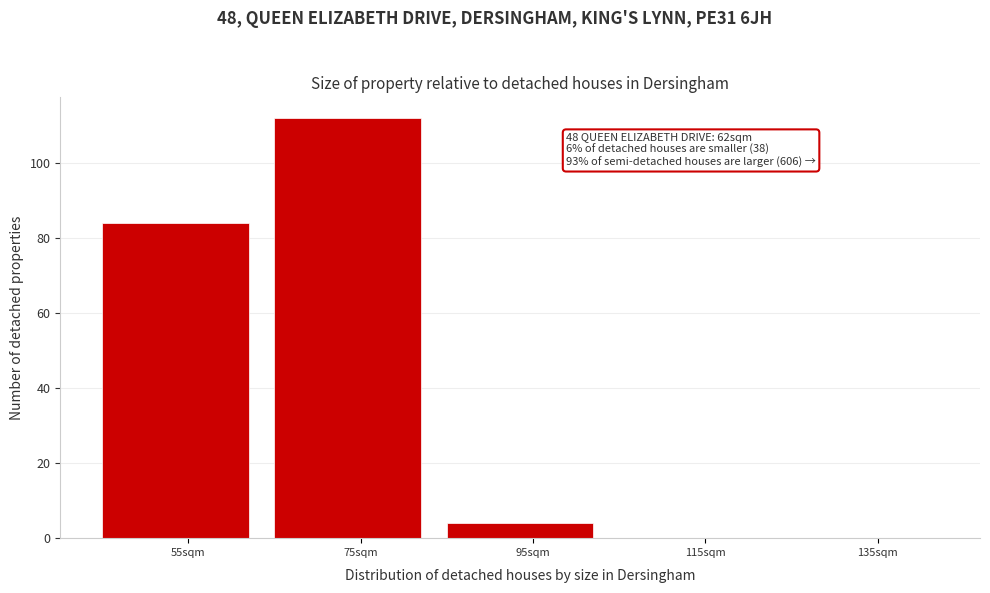

Reading left to right, what are all the values shown in this chart?

55sqm=84	75sqm=112	95sqm=4	115sqm=0	135sqm=0